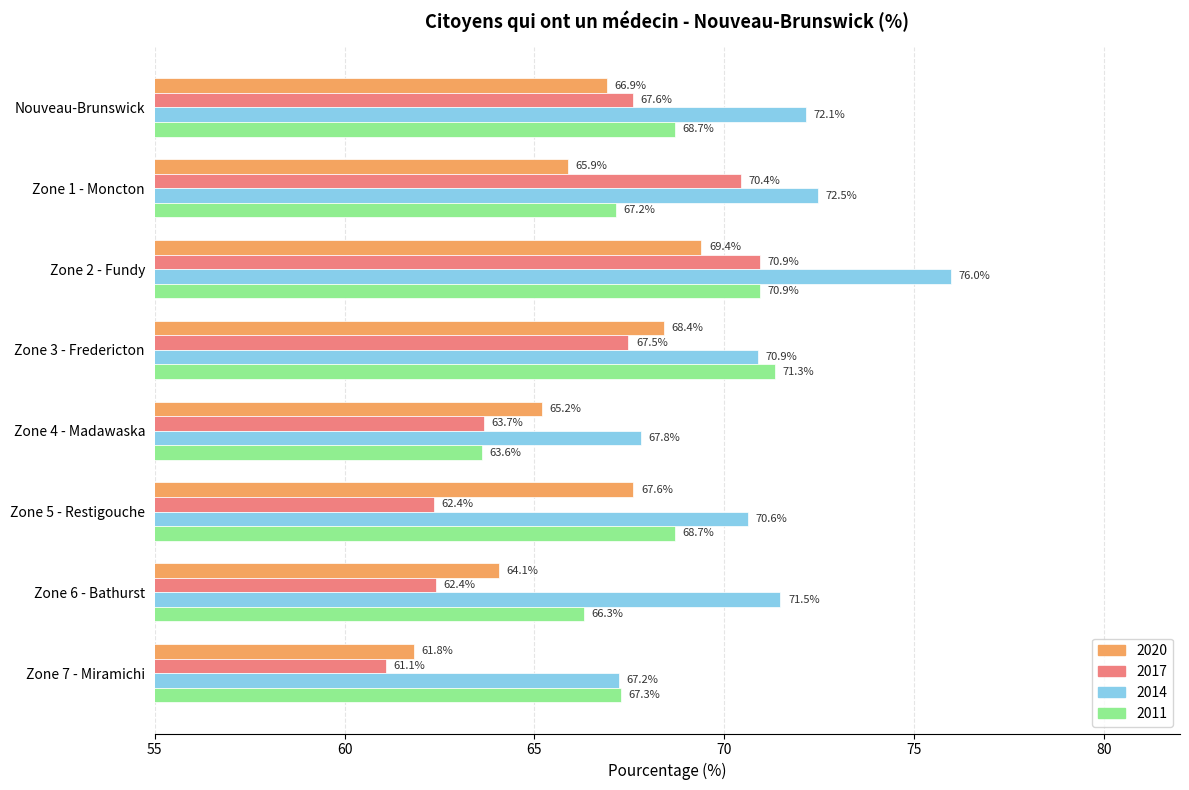

At which category is the sum across all series the highest?

Zone 2 - Fundy